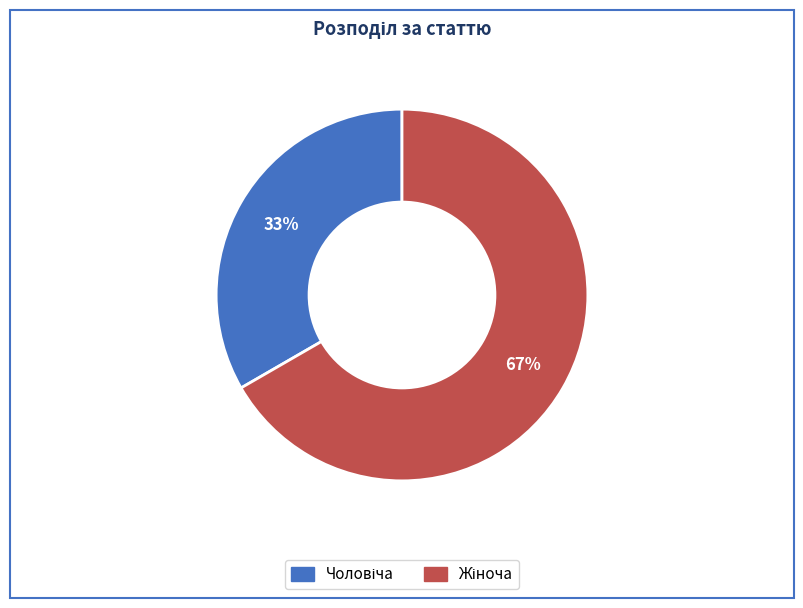

To the nearest percent, what is the average slice percentage?

50%